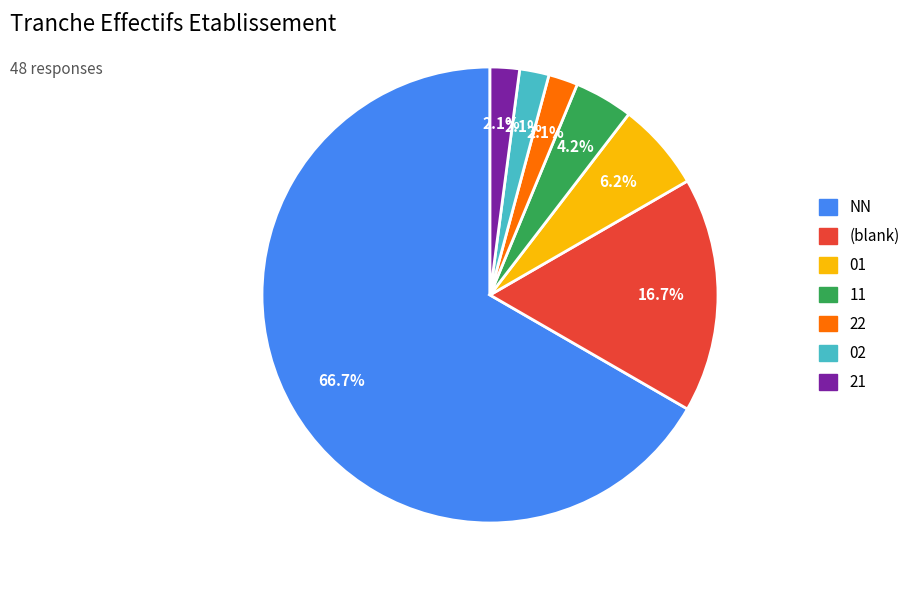

Count the number of slices in the pie.

7